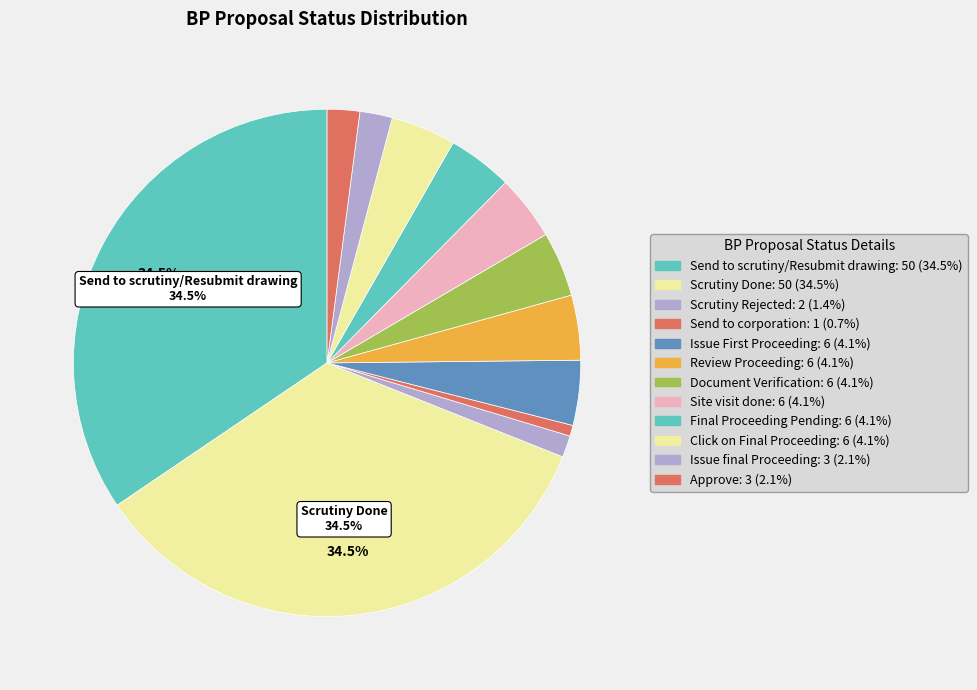

How many segments does this pie chart have?

12